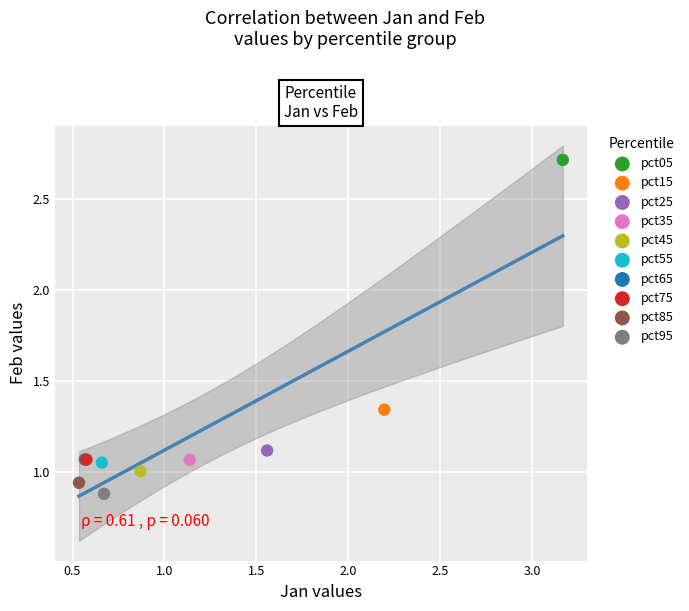

Which series reaches the maximum Y coordinate?

pct05